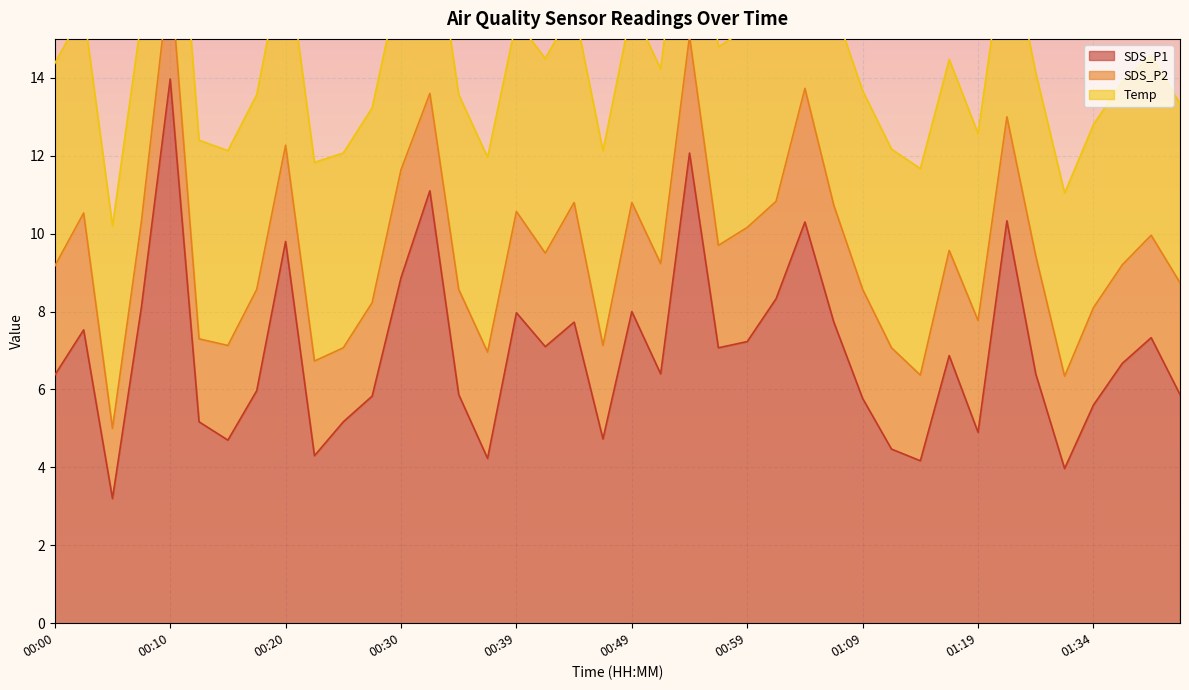

True or false: SDS_P2 and SDS_P1 cross at least once.

False